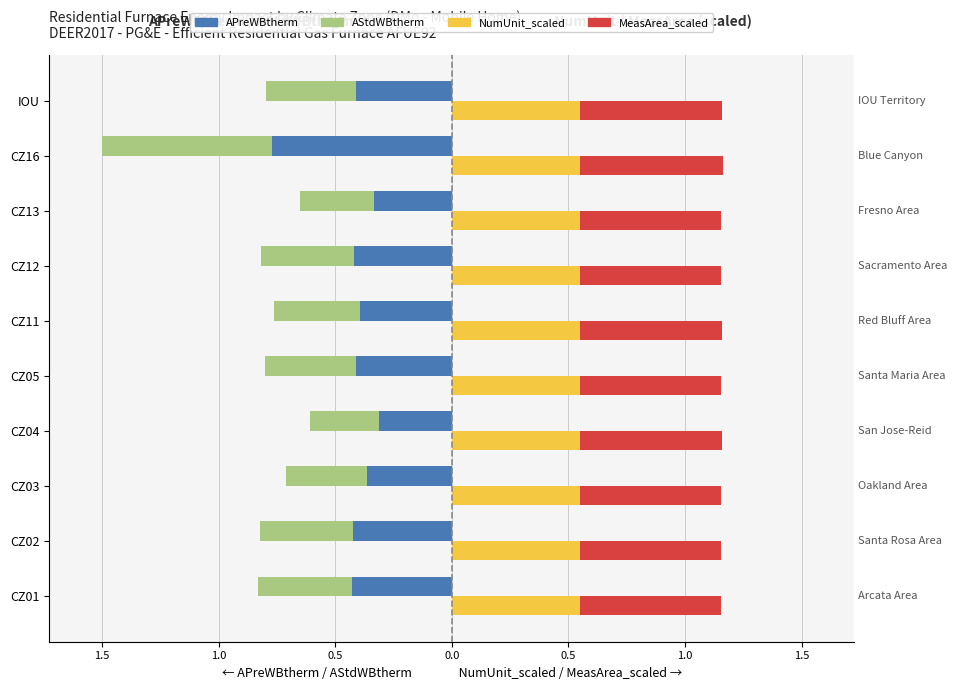

What value does the MeasArea_scaled series have at IOU?

0.6